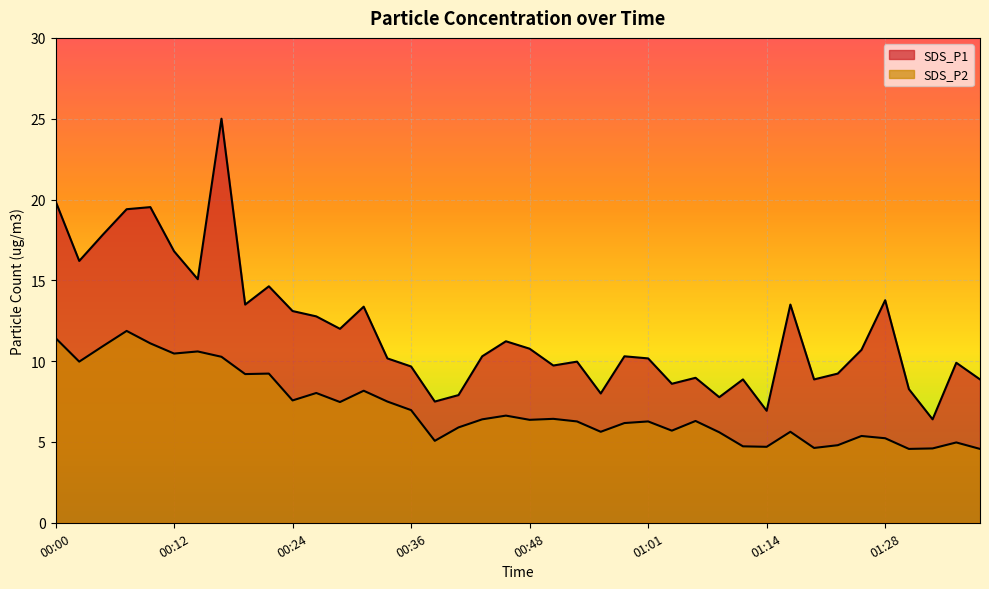

True or false: SDS_P2 and SDS_P1 intersect in this chart.

False